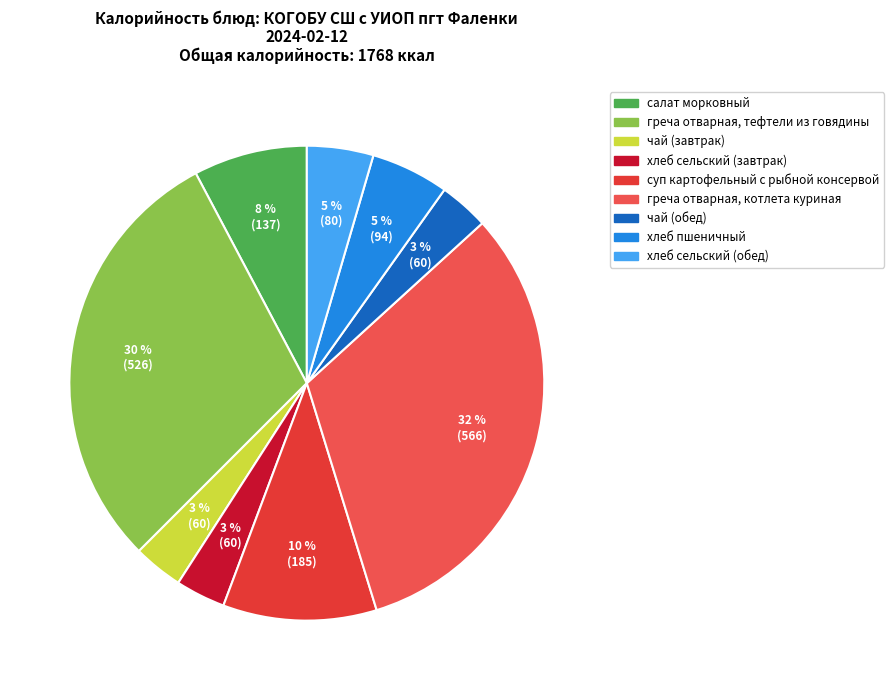

How many slices are in this pie chart?

9